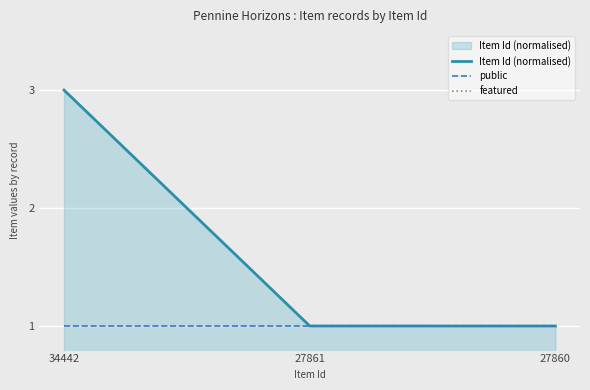

Reading left to right, what are all the values shown in this chart?

Item Id (normalised): 34442=3.0	27861=1.0	27860=1.0
public: 34442=1.0	27861=1.0	27860=1.0
featured: 34442=0.0	27861=0.0	27860=0.0